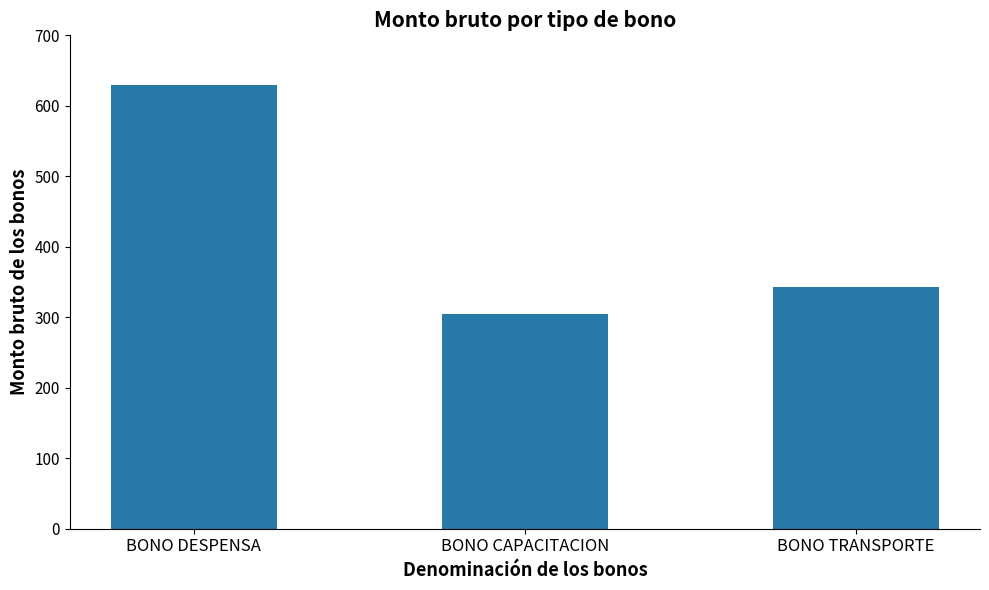

Approximately how many times larger is the value at BONO CAPACITACION compared to BONO DESPENSA?

0.5